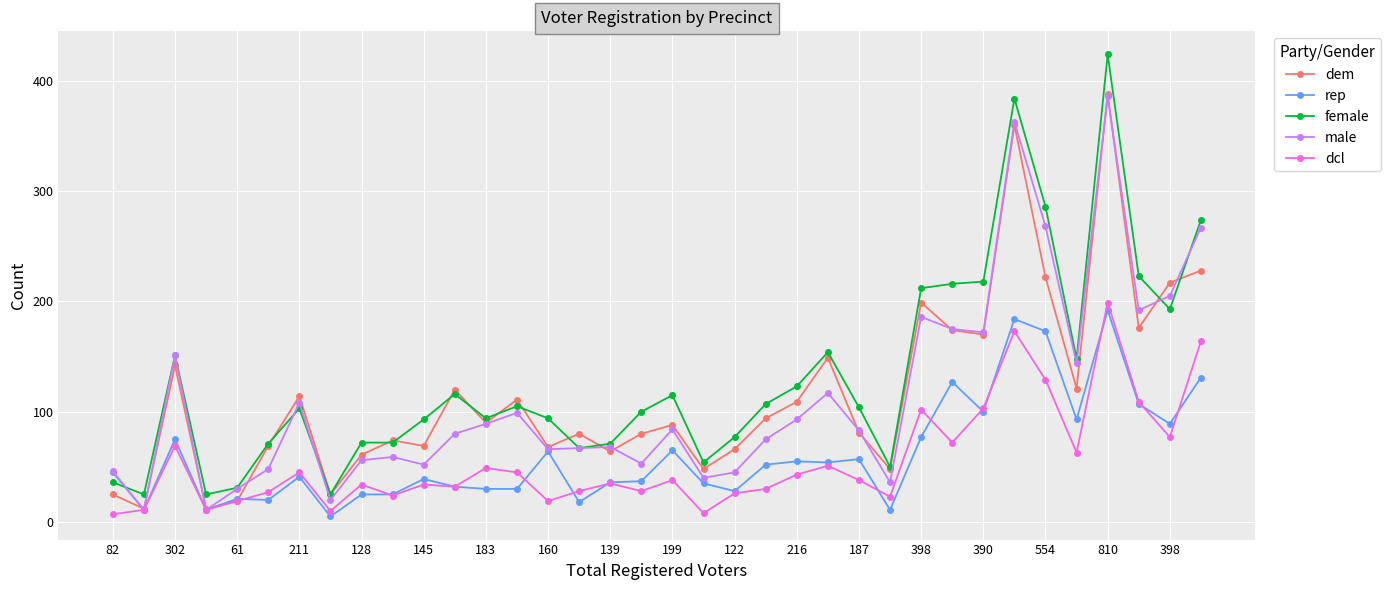

How many values in the dem series are below 90?

18